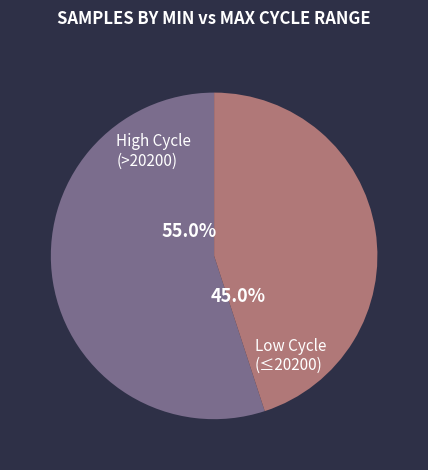

Is the sum of High Cycle (>20200) and Low Cycle (≤20200) greater than half?

Yes